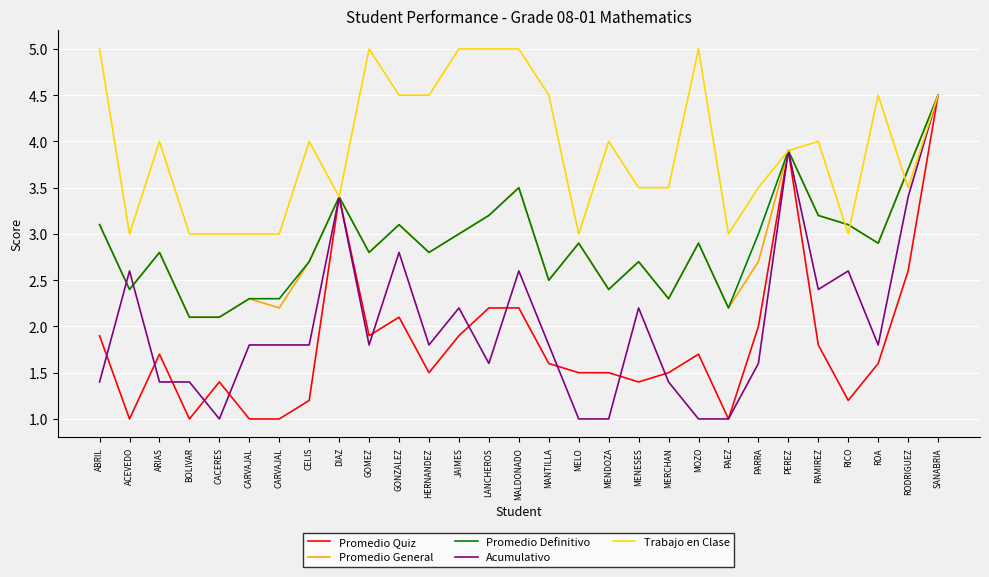

How many categories are shown in the chart?

29